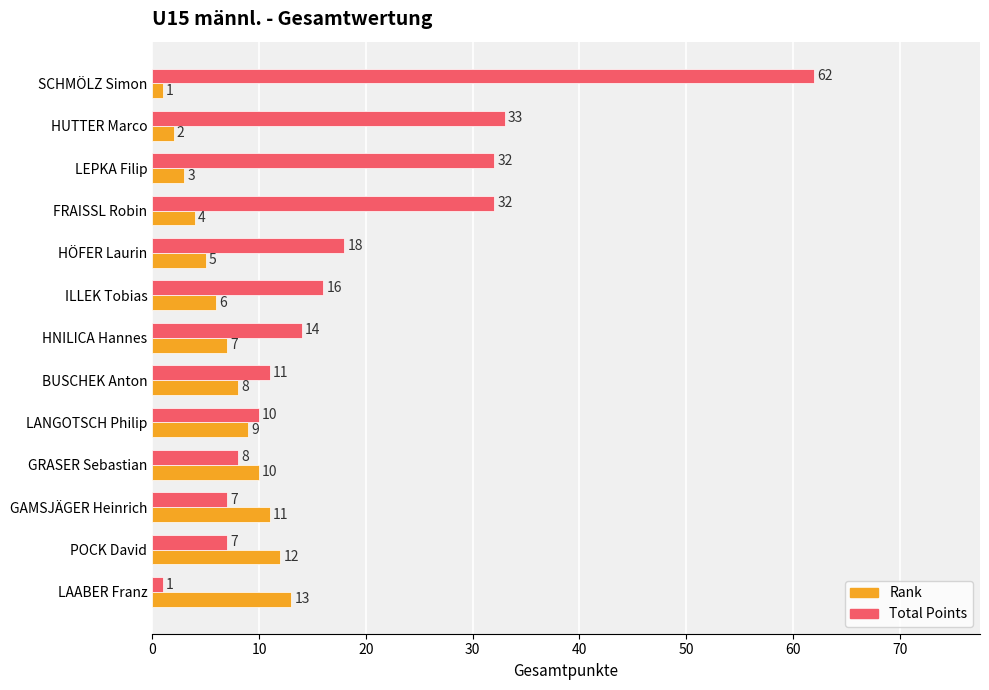

Rank the series by their maximum value, from lowest to highest.

Rank, Total Points